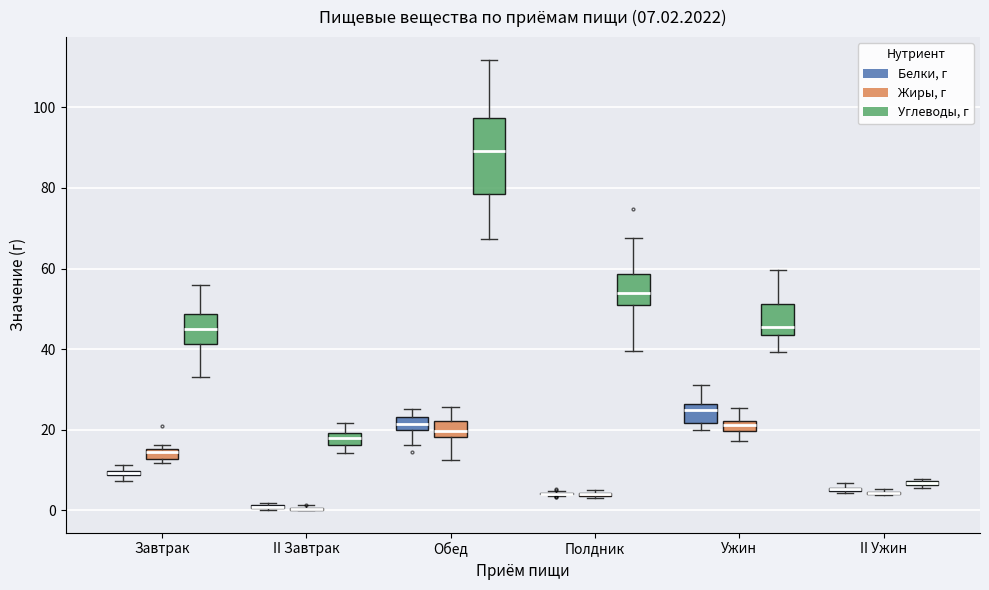

Comparing the boxes themselves (not the whiskers), which one is the tallest?

Обед (Углеводы, г)